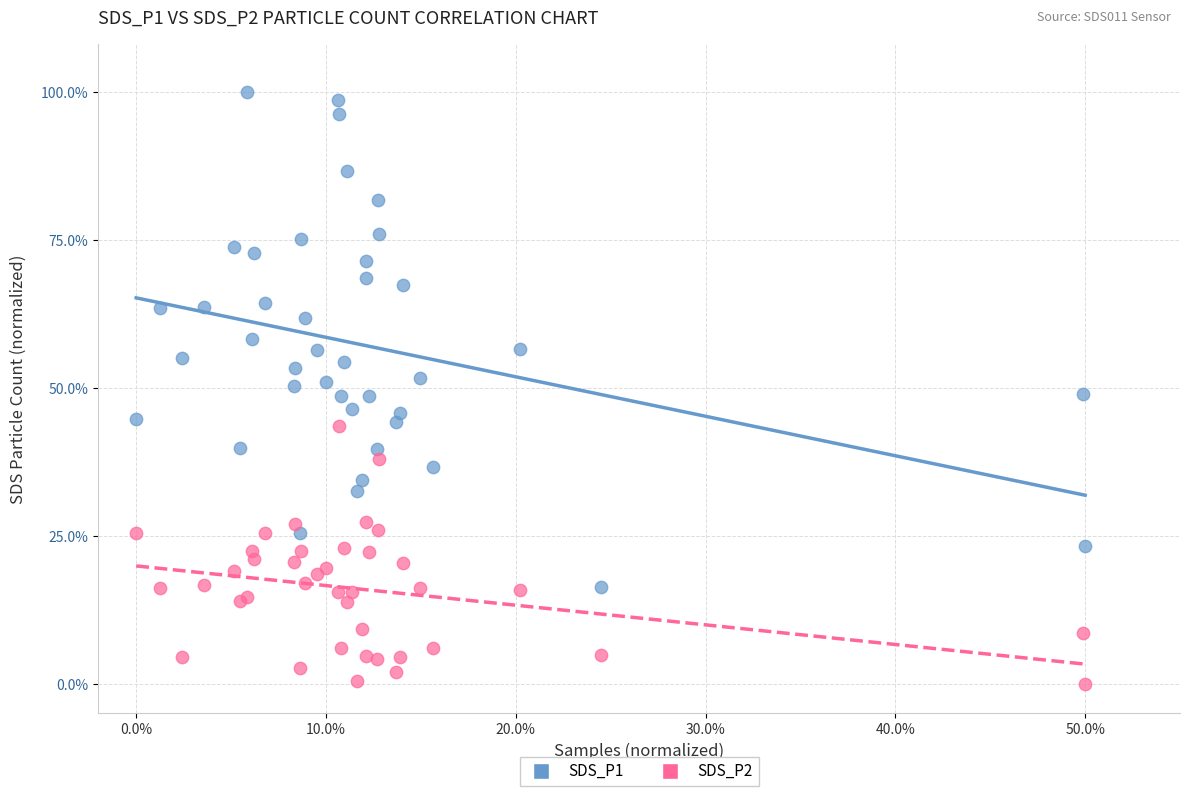

Which series reaches the minimum Y coordinate?

SDS_P2